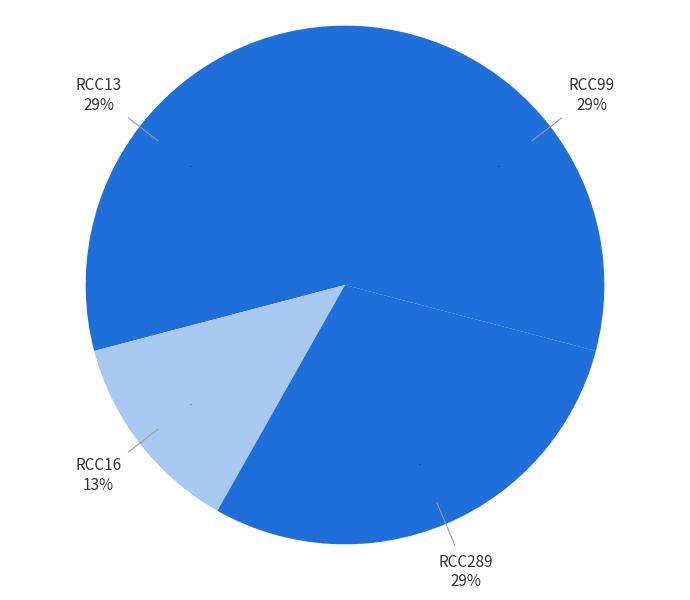

Is there a majority slice in this chart?

No